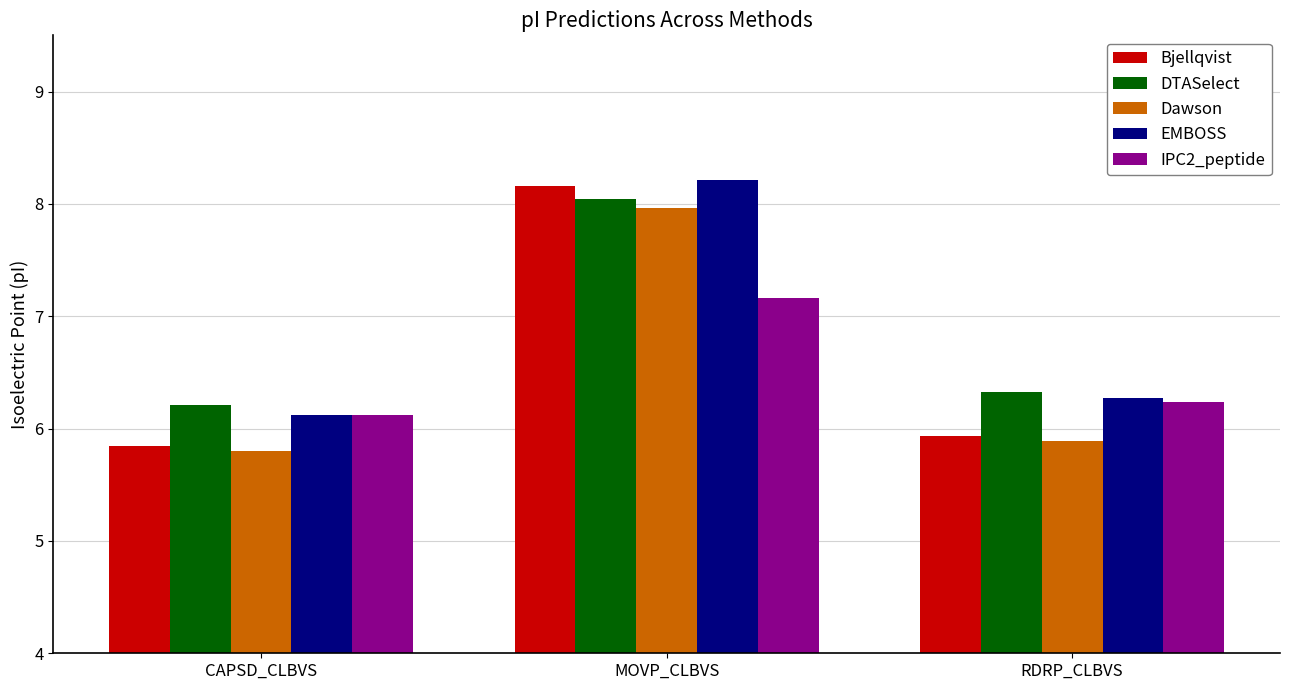

At which category is the sum across all series the highest?

MOVP_CLBVS